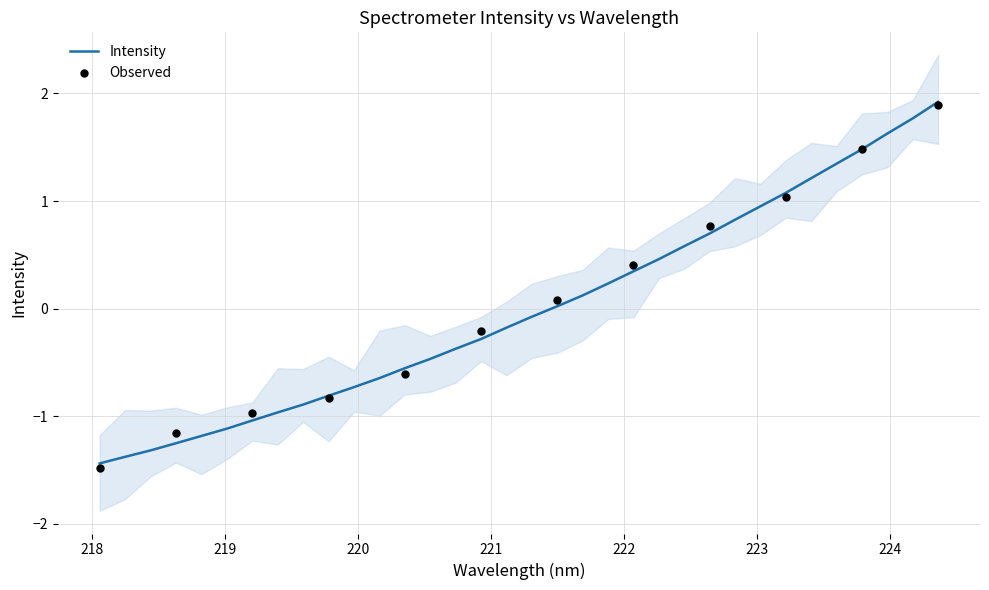

What is the highest value of the Intensity series?

1.9